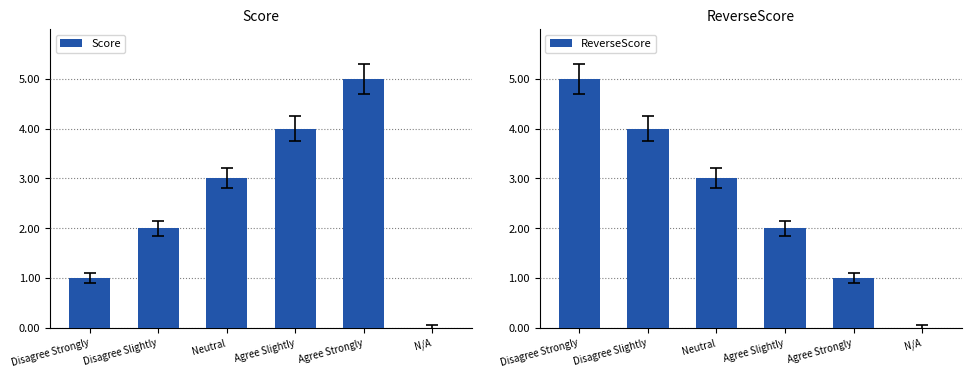

Which category has the lowest value across all series?

N/A